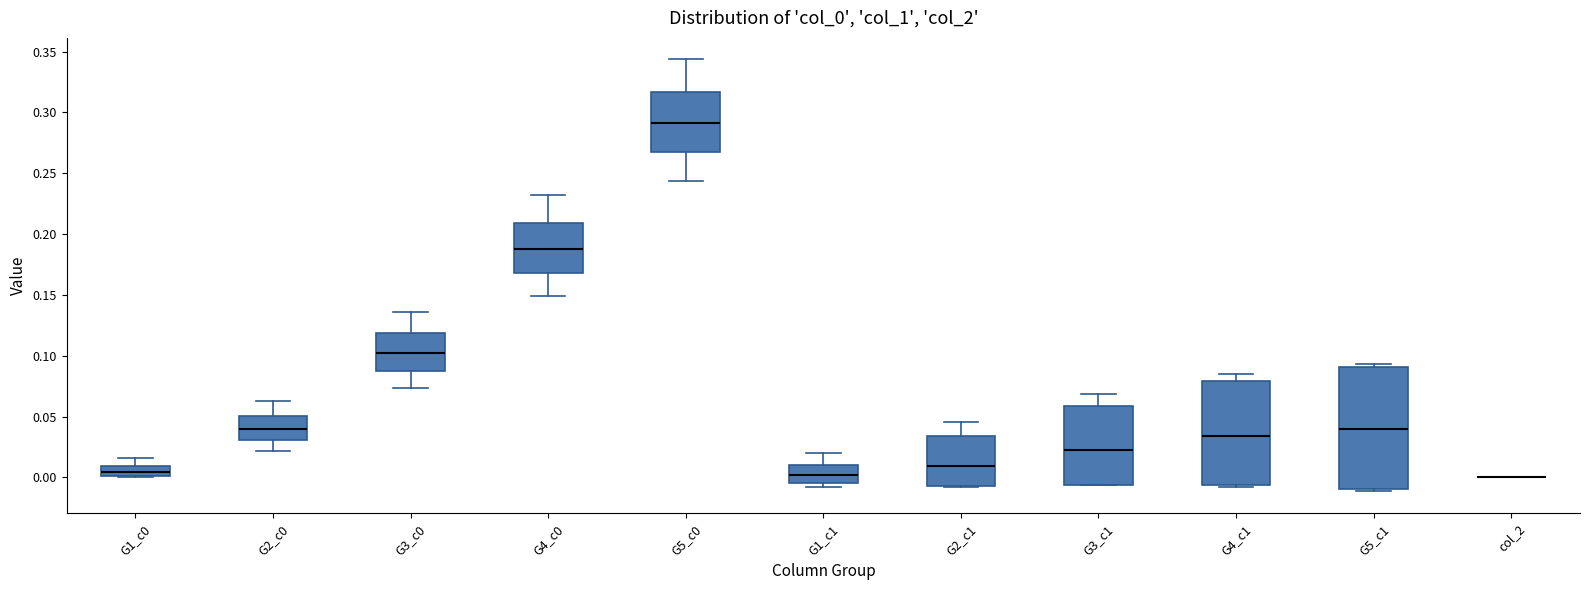

Reading left to right, transcribe this box plot: for each box, give where its median line is, the range the box spans, and where its two whiskers end, as read against the y-axis. The values are not printed on the chart, so give them approximately, as read against the axis.

G1_c0: median 0.005, box 0.000 to 0.010, whiskers 0.000 to 0.015
G2_c0: median 0.040, box 0.030 to 0.050, whiskers 0.020 to 0.065
G3_c0: median 0.105, box 0.090 to 0.120, whiskers 0.075 to 0.135
G4_c0: median 0.190, box 0.170 to 0.210, whiskers 0.150 to 0.230
G5_c0: median 0.290, box 0.265 to 0.315, whiskers 0.245 to 0.345
G1_c1: median 0.000, box -0.005 to 0.010, whiskers -0.010 to 0.020
G2_c1: median 0.010, box -0.005 to 0.035, whiskers -0.010 to 0.045
G3_c1: median 0.025, box -0.005 to 0.060, whiskers -0.005 to 0.070
G4_c1: median 0.035, box -0.005 to 0.080, whiskers -0.010 to 0.085
G5_c1: median 0.040, box -0.010 to 0.090, whiskers -0.010 (just below the box's lower edge) to 0.095
col_2: box collapsed to a line at 0.000, whiskers 0.000 to 0.000